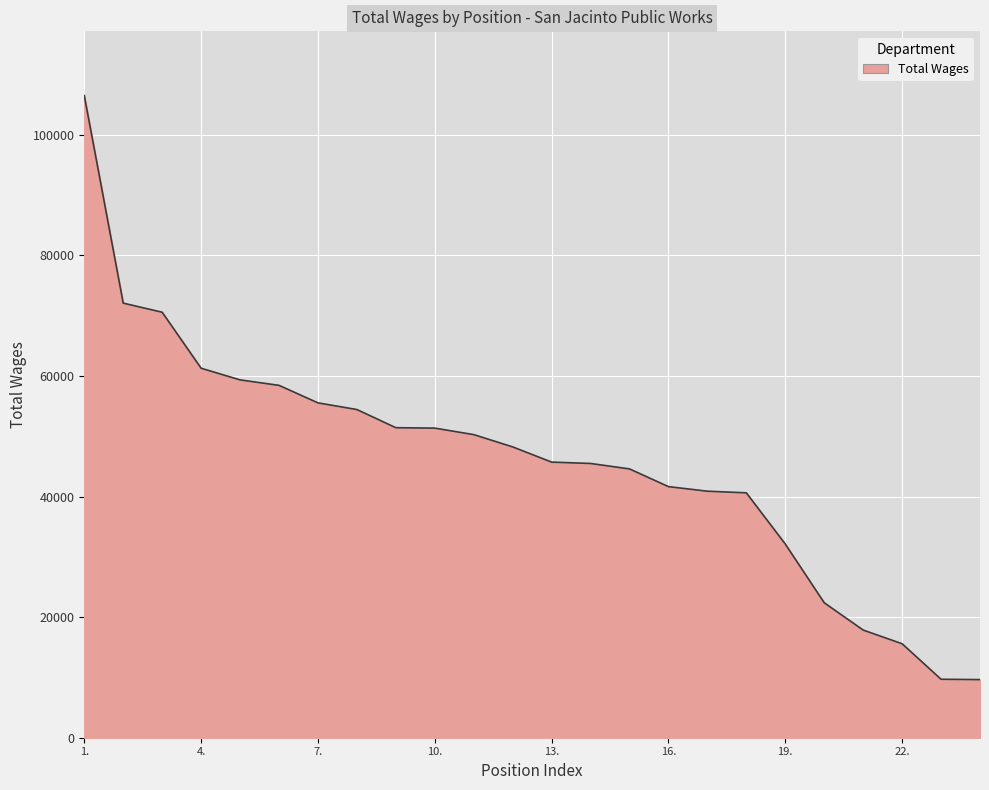

What is the sum of all values?

1105713